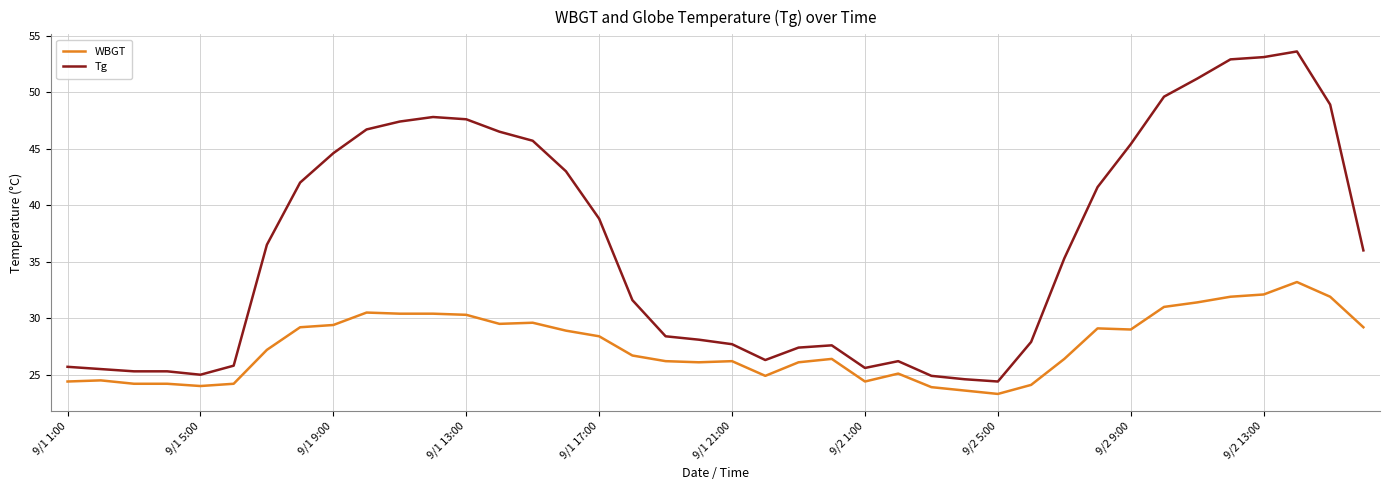

What is the maximum value for Tg?

53.6